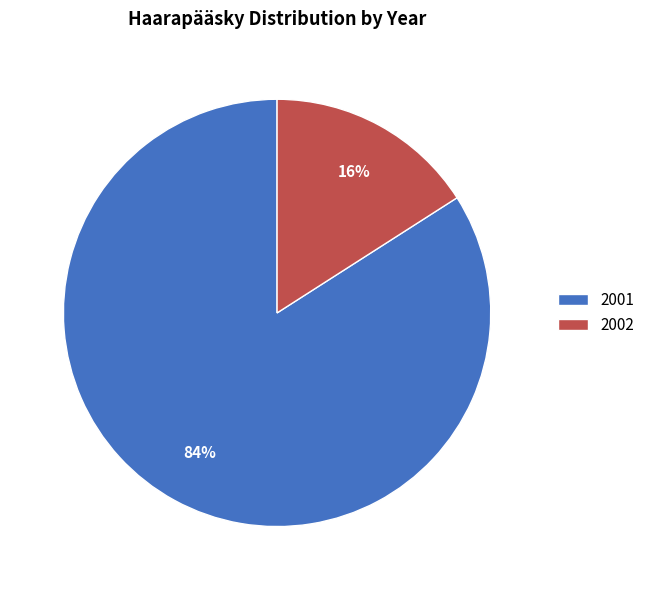

True or false: 2001 accounts for 74% of the total.

False